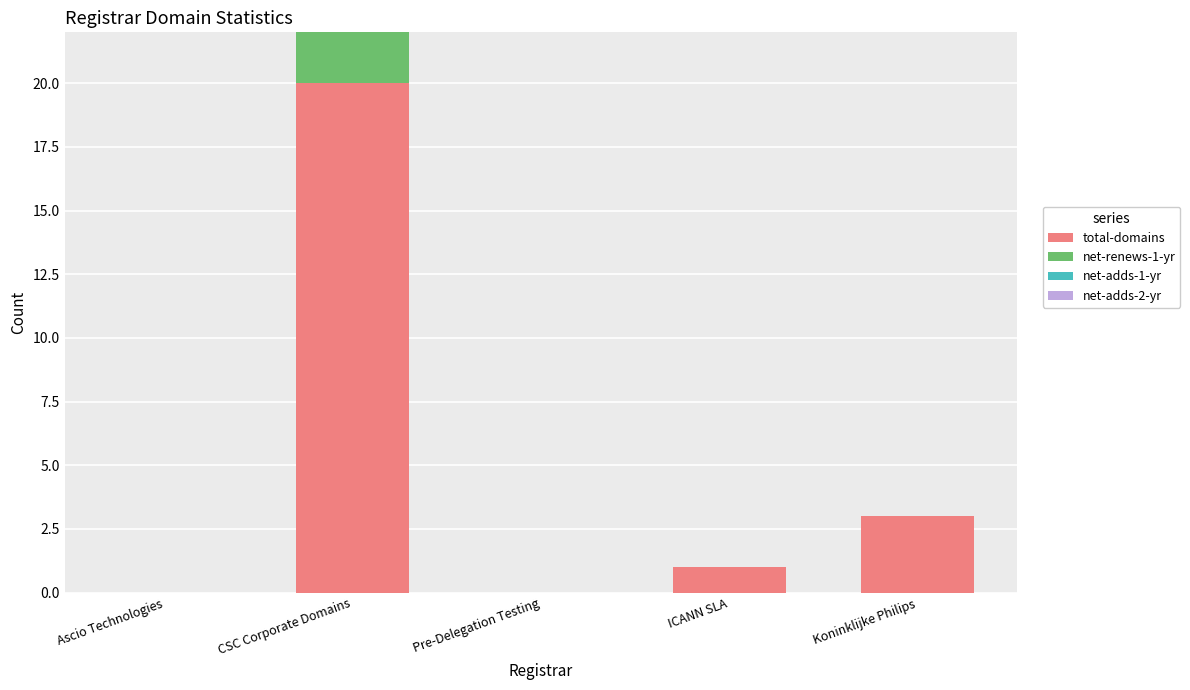

The value of total-domains at Ascio Technologies is 0. True or false?

True